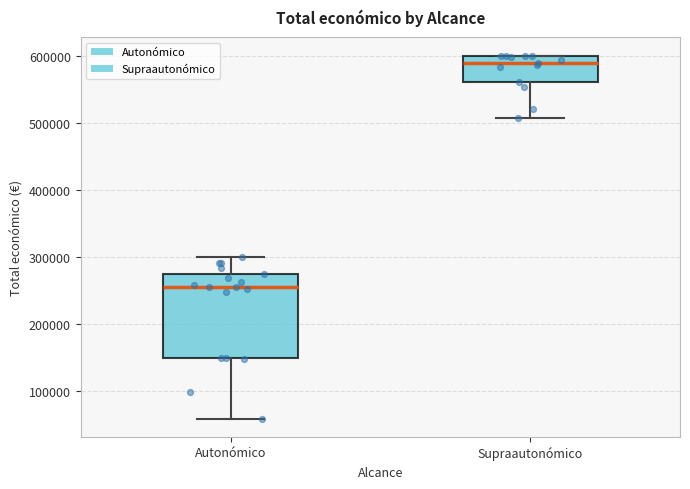

Where is the upper edge of the box for Supraautonómico on the y-axis? The values are not printed on the chart, so give them approximately, as read against the axis.

600000